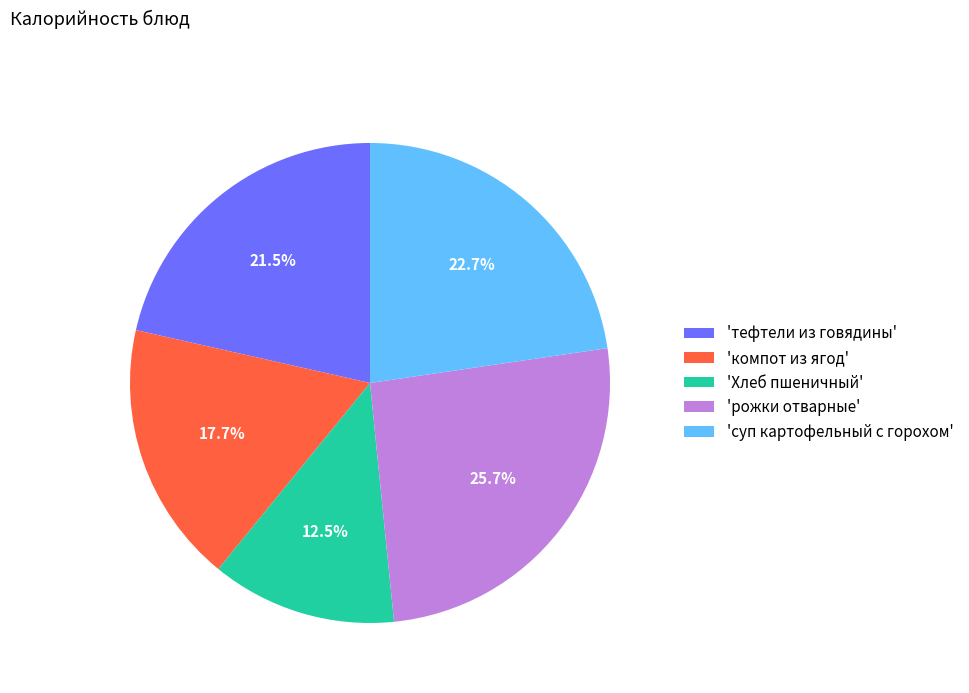

How many segments does this pie chart have?

5